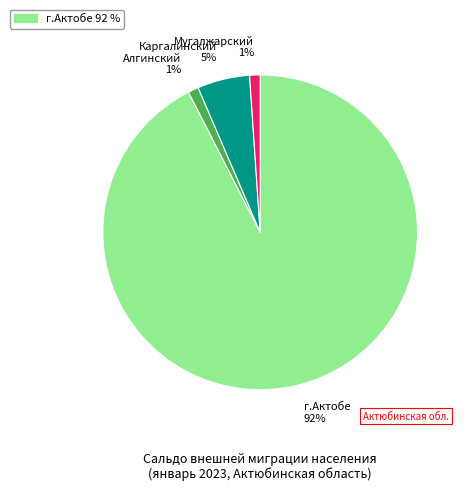

Between Мугалжарский 1% and г.Актобе 92%, which is larger?

г.Актобе 92%